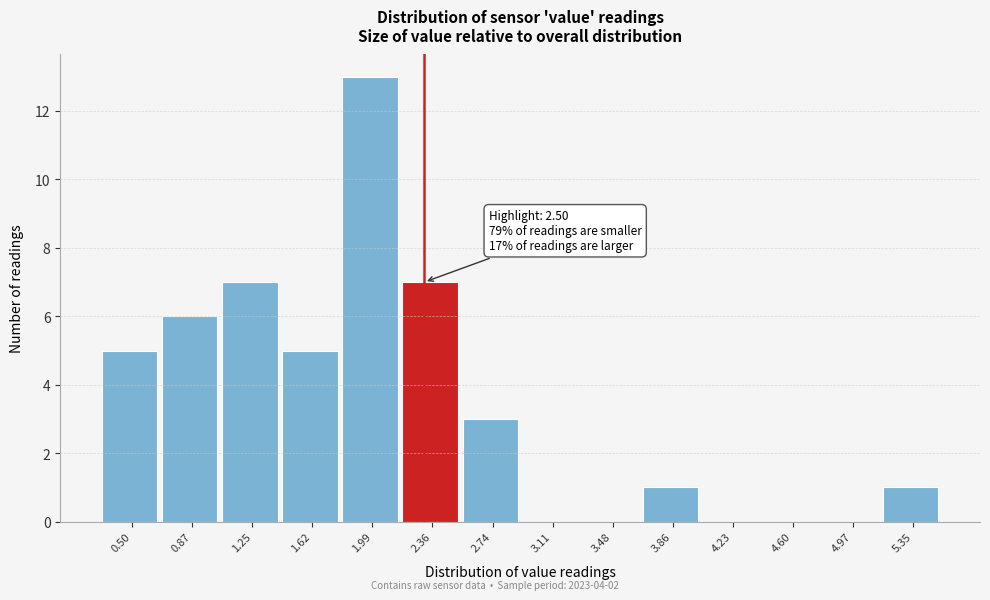

Reading right to left, what are all the values shown in this chart?

5.35=1	4.97=0	4.60=0	4.23=0	3.86=1	3.48=0	3.11=0	2.74=3	2.36=7	1.99=13	1.62=5	1.25=7	0.87=6	0.50=5